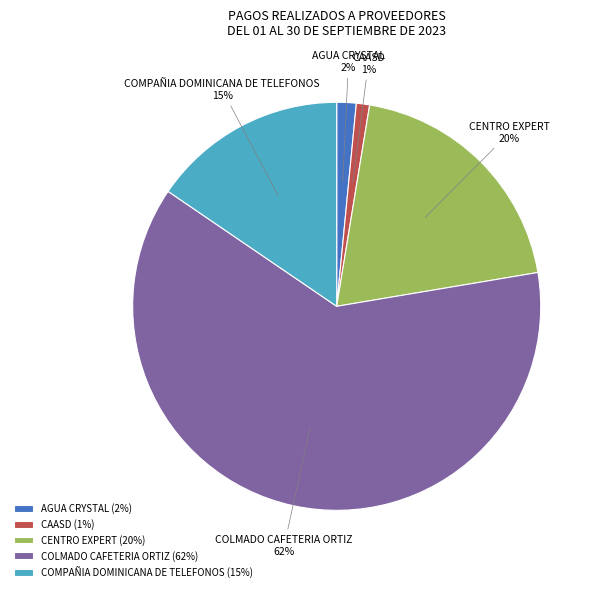

Does CENTRO EXPERT account for over 50% of the chart?

No